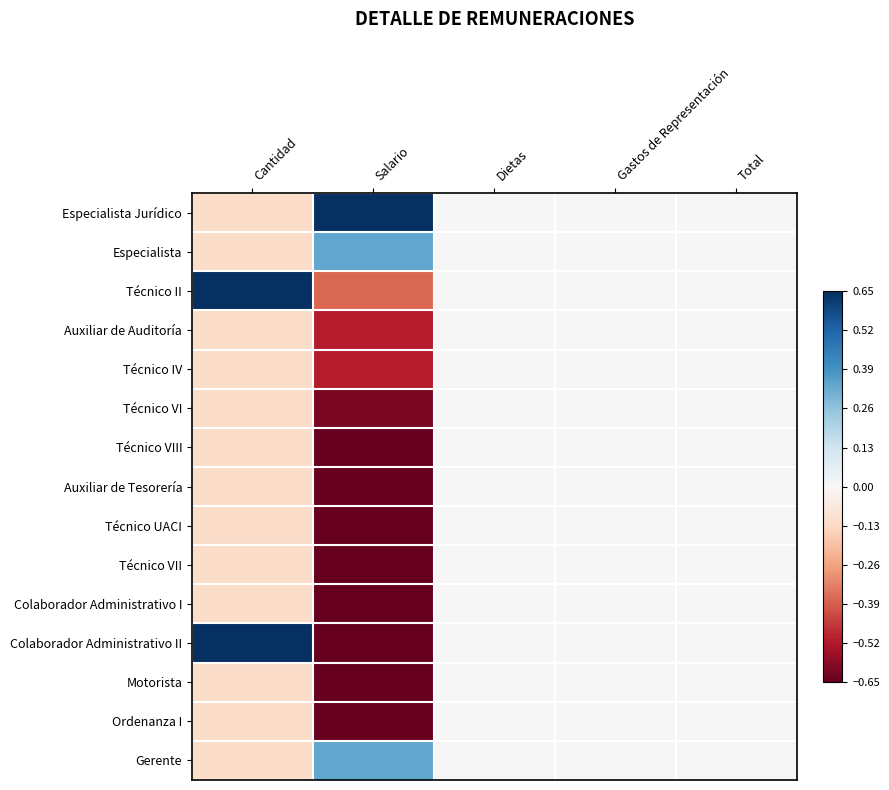

At Total, list the series in order from smallest to largest.

Especialista Jurídico, Especialista, Técnico II, Auxiliar de Auditoría, Técnico IV, Técnico VI, Técnico VIII, Auxiliar de Tesorería, Técnico UACI, Técnico VII, Colaborador Administrativo I, Colaborador Administrativo II, Motorista, Ordenanza I, Gerente